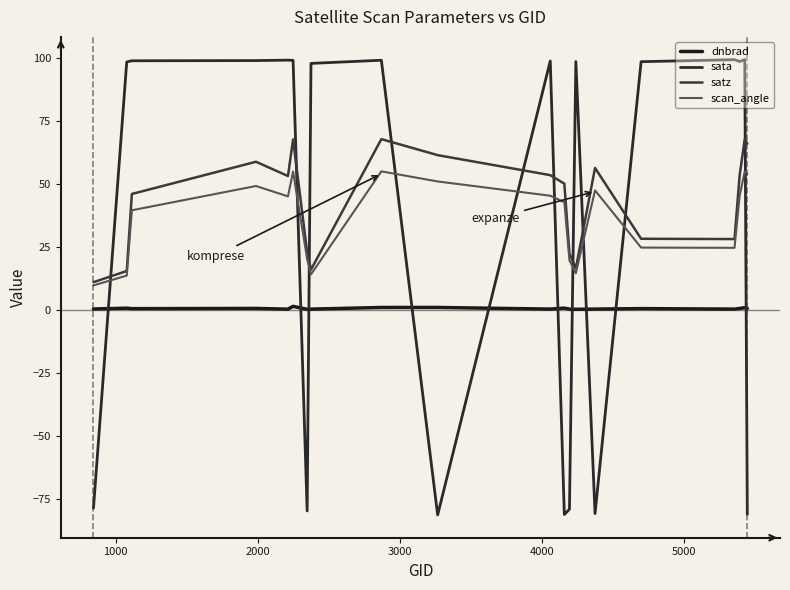

Is this an area chart (filled region under the line)?

No